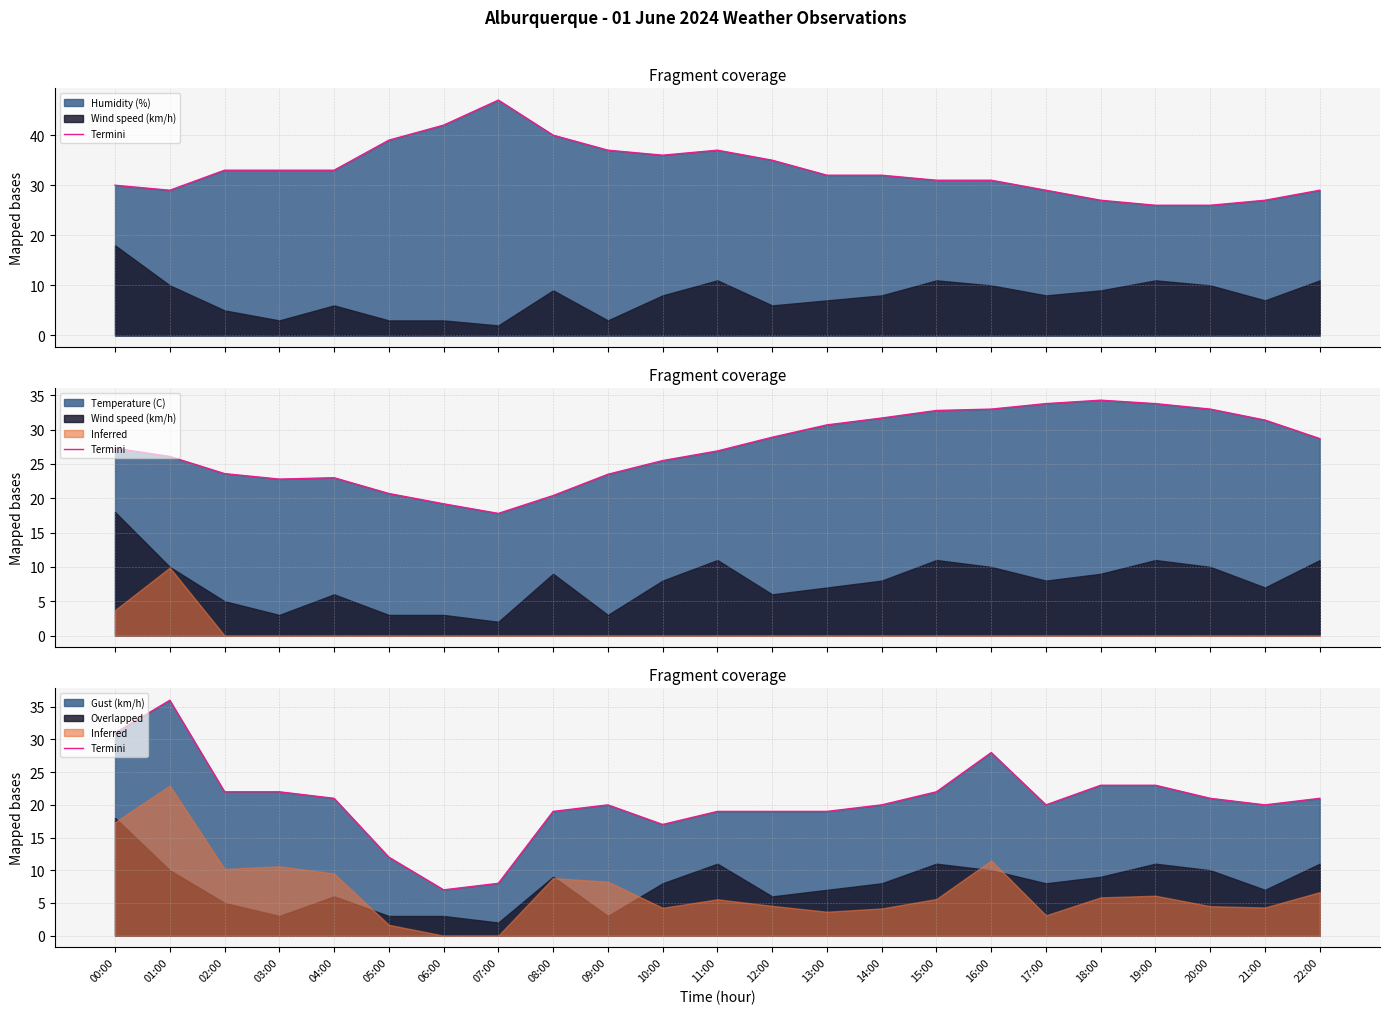

What is the ratio of the value at 20:00 to the value at 14:00?

1.1